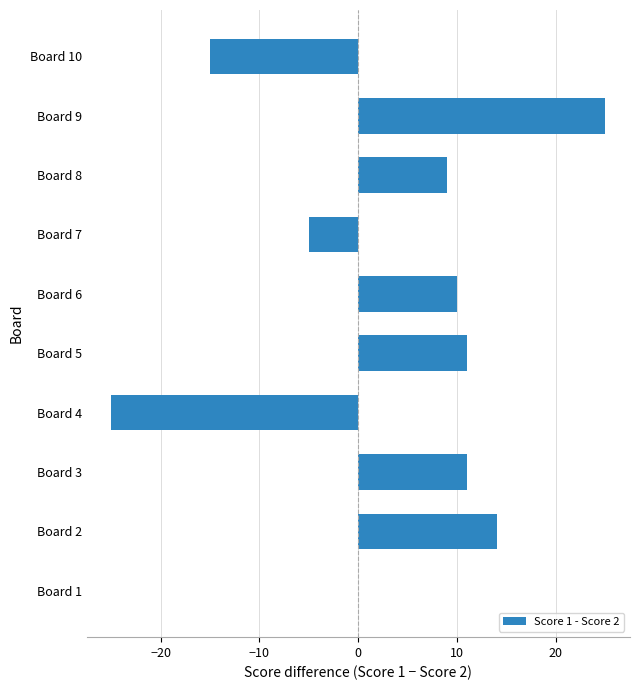

What is the average value?

4